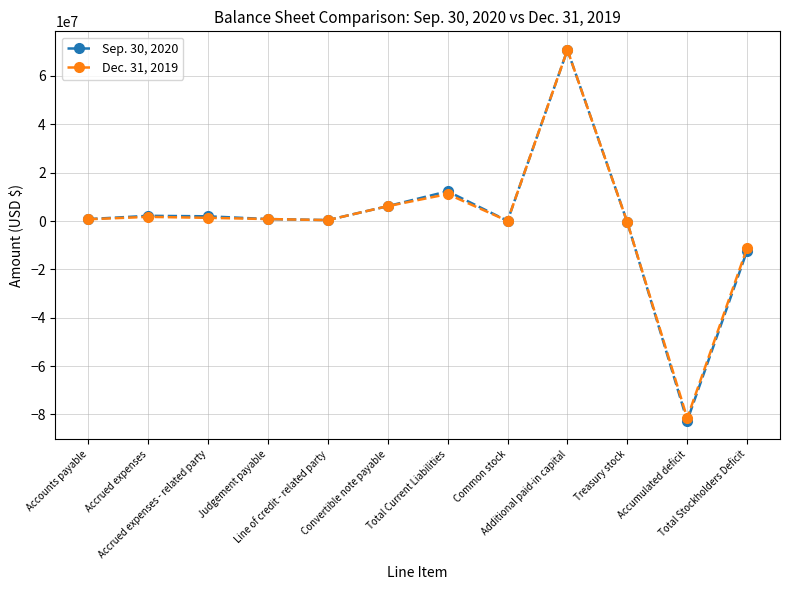

What value does the Sep. 30, 2020 series have at Additional paid-in capital?

70787984